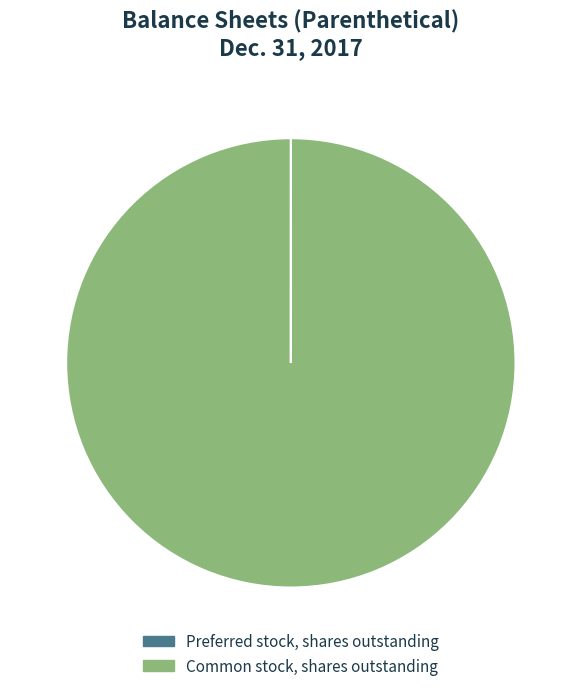

Does any single category account for the majority?

Yes